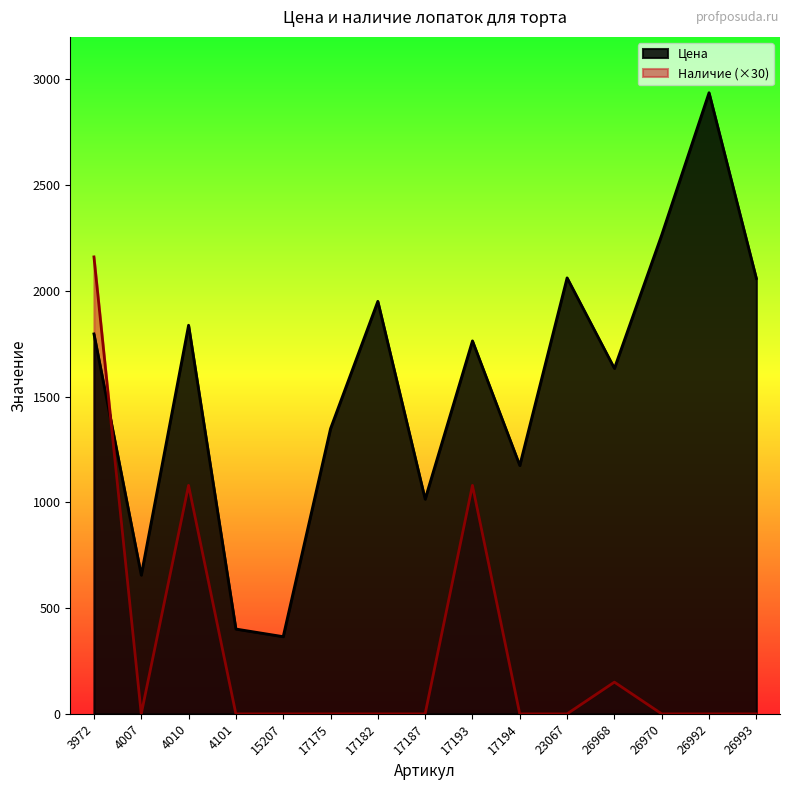

Which category has the highest value in the Наличие series?

3972